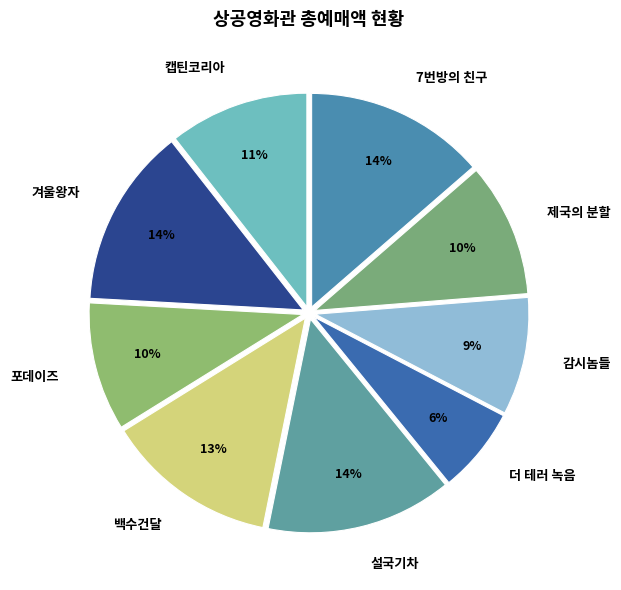

Is it true that 캡틴코리아 is 11% of the pie?

True